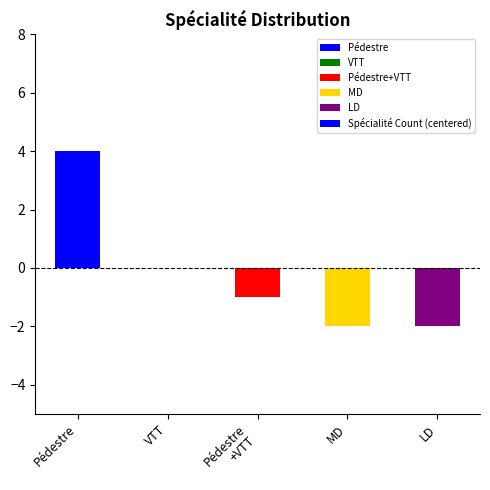

The value at MD is -2. True or false?

True